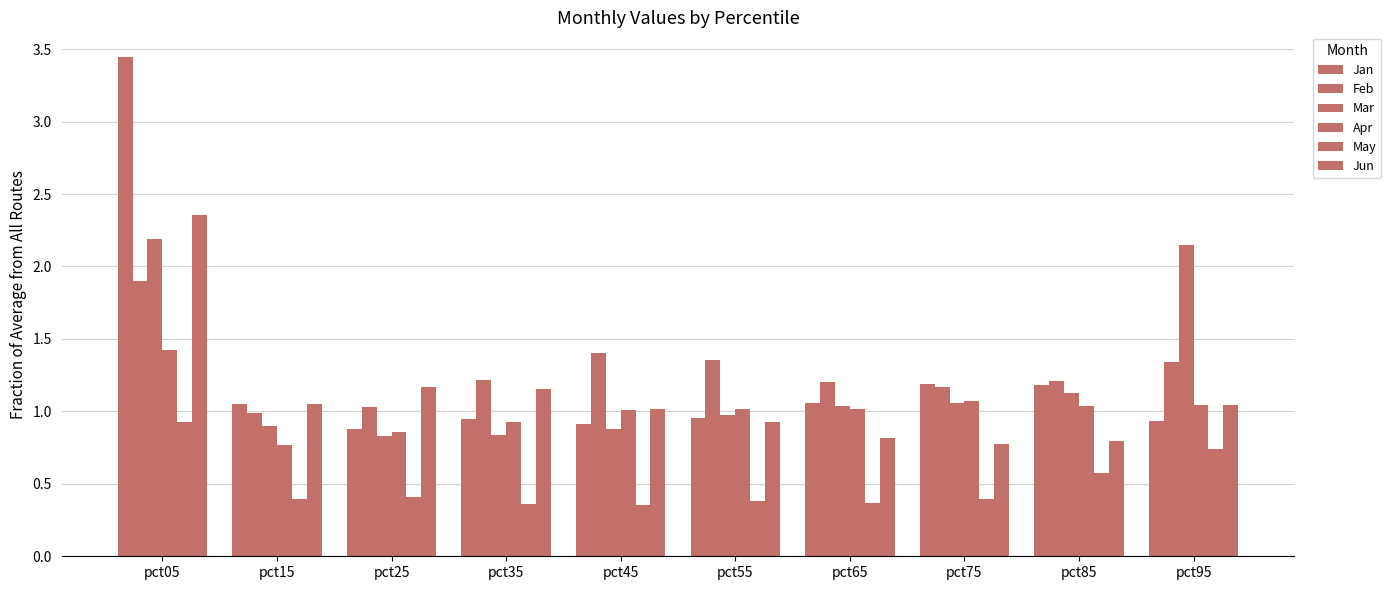

What is the difference between the highest and lowest values at pct05?

2.5